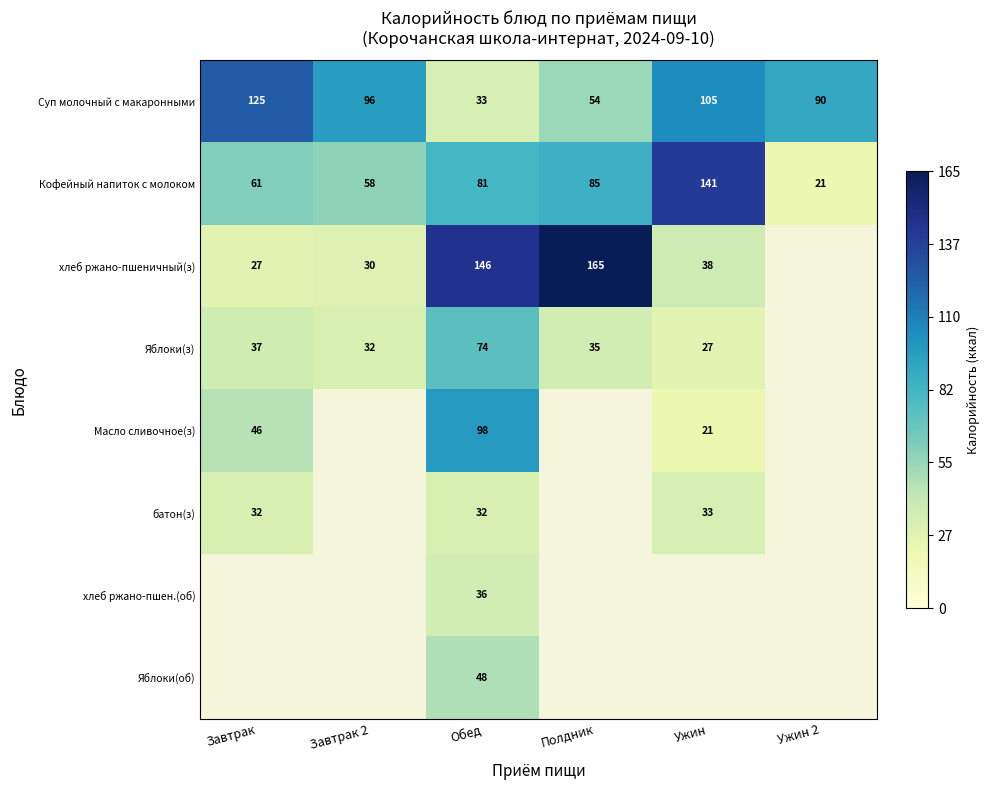

Where is Суп молочный с макаронными nearest to the value 79?

Ужин 2